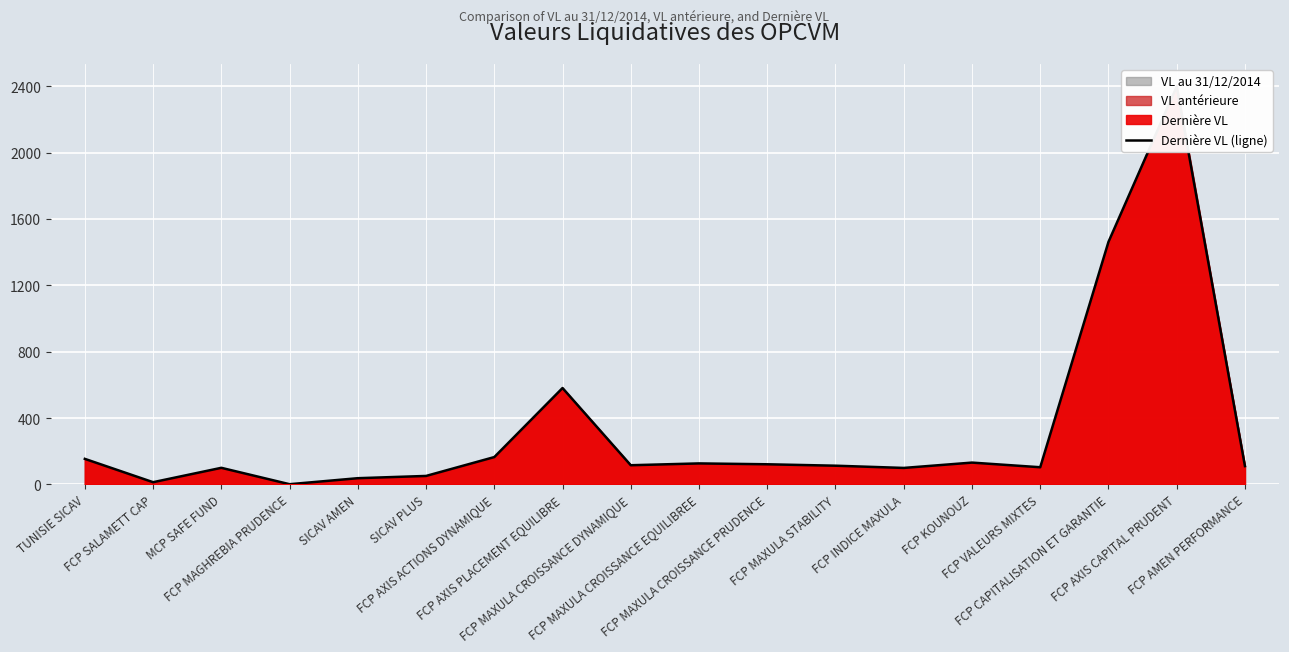

How many values are below 115?

9